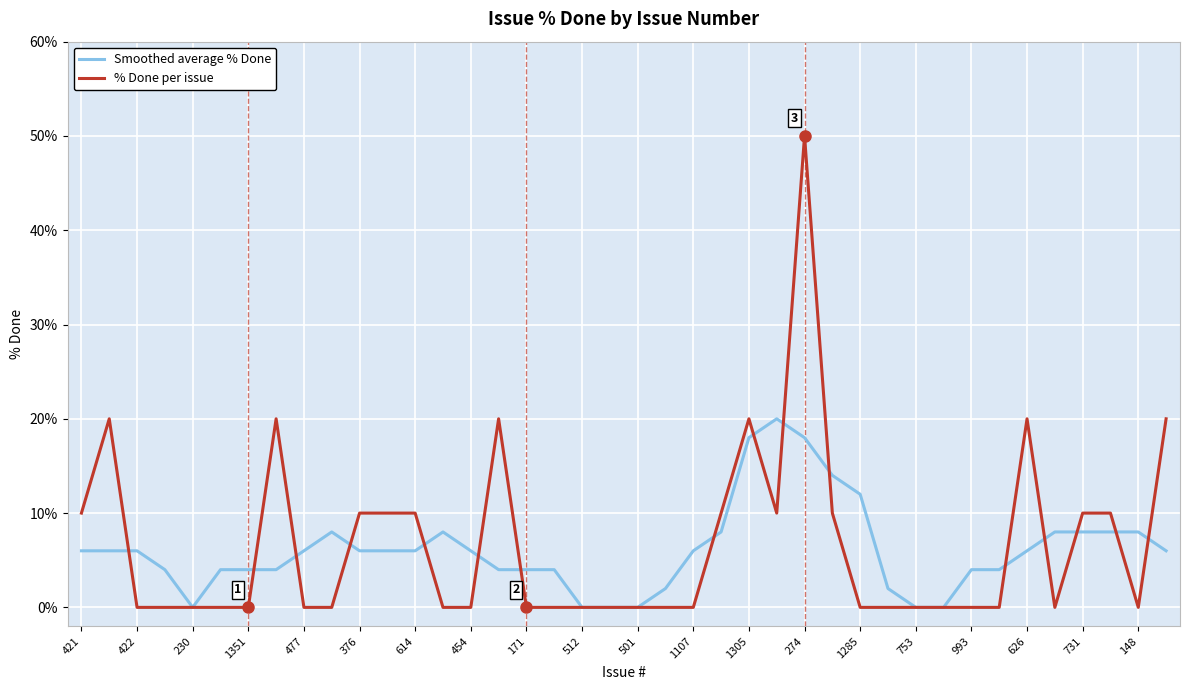

Rank the series by their maximum value, from lowest to highest.

Smoothed average % Done, % Done per issue